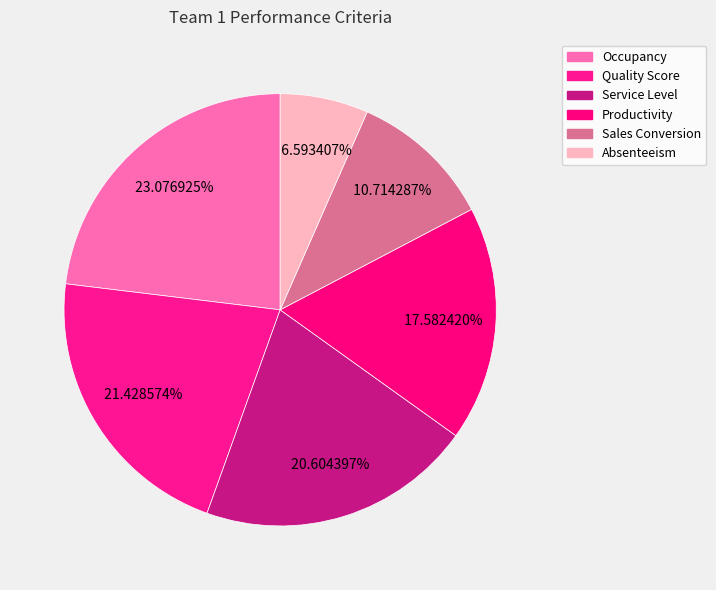

How many segments does this pie chart have?

6